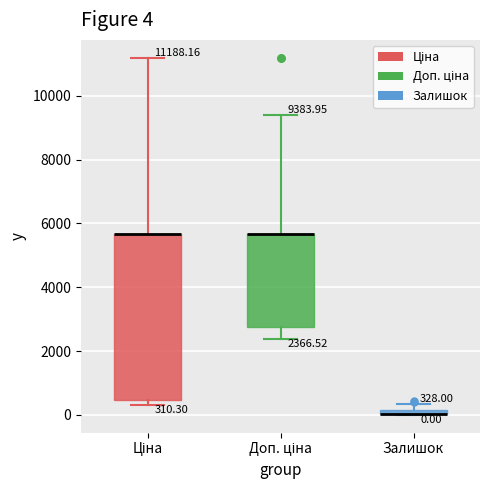

Which box is the tallest, from its lower edge to its upper edge?

Ціна